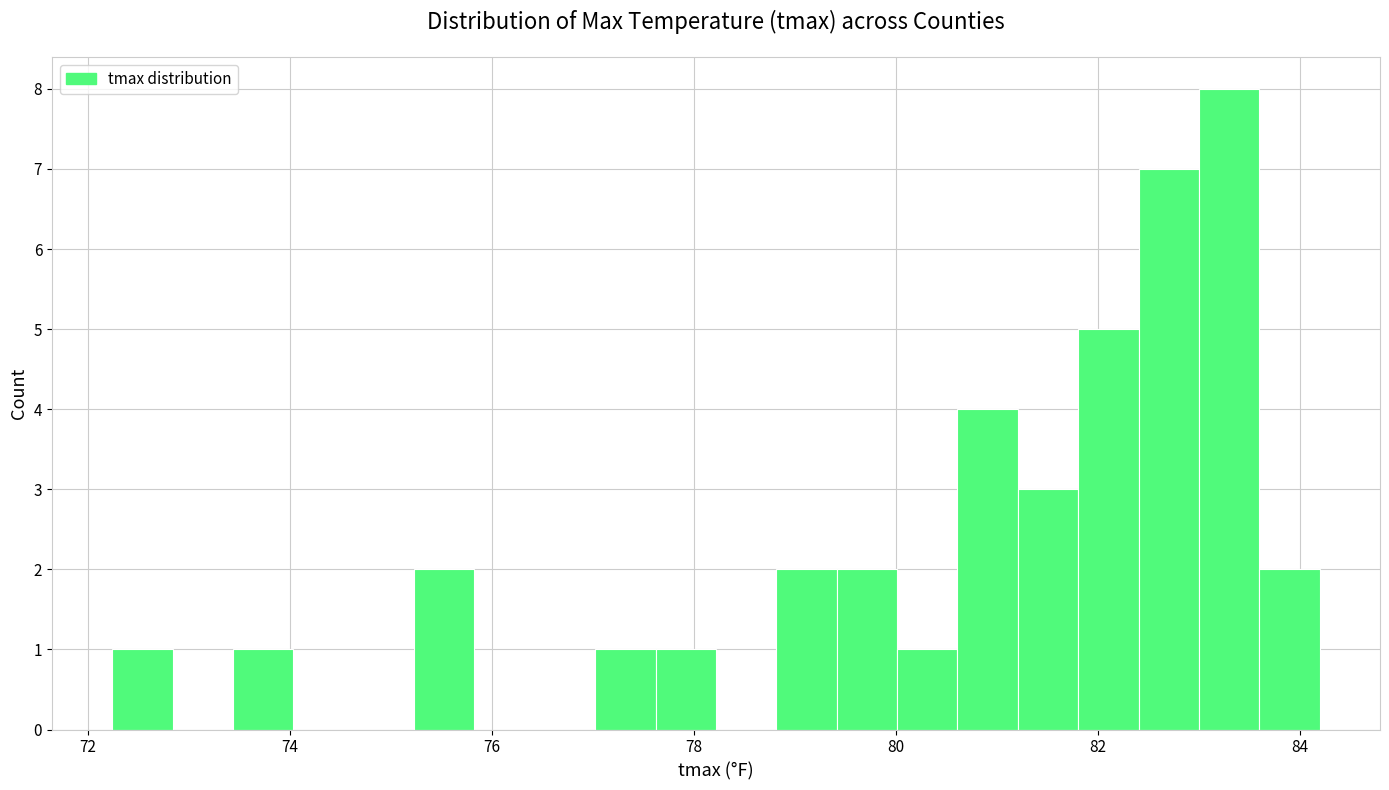

Around what value on the x-axis is the tallest bar? Give the approximate position of its centre, as read against the axis.

83.2